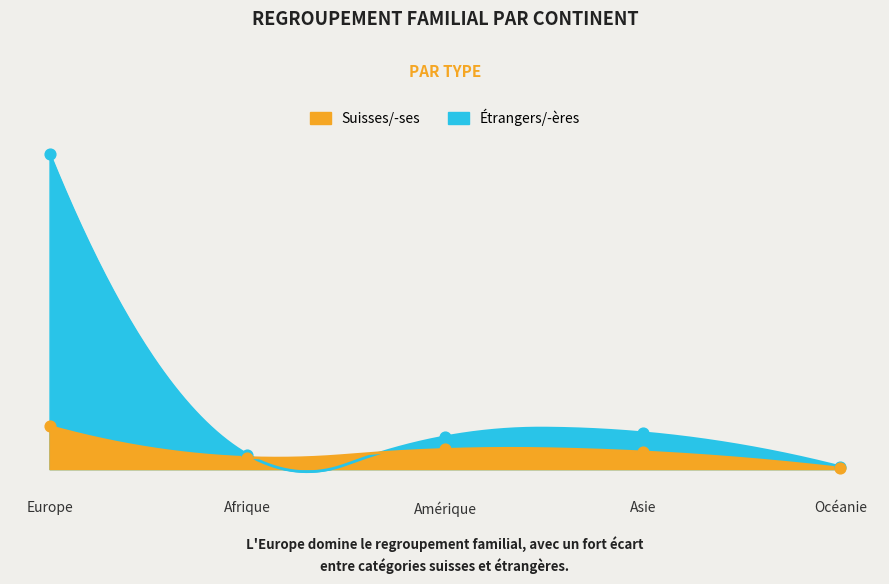

At how many categories does at least one series exceed 19139?

1